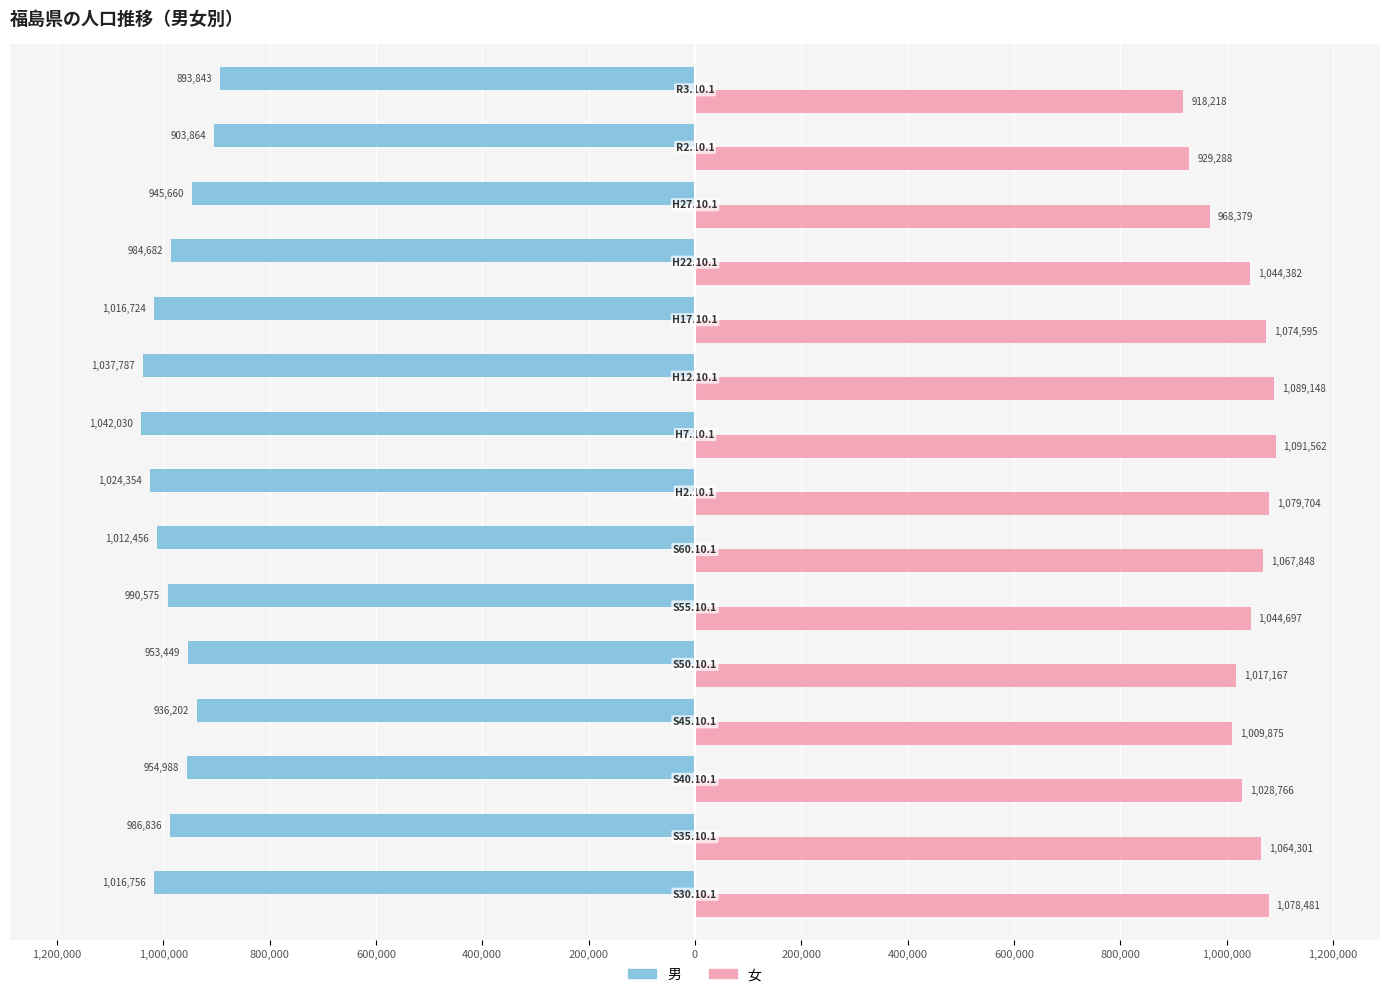

What are all the series names shown in the legend?

男, 女